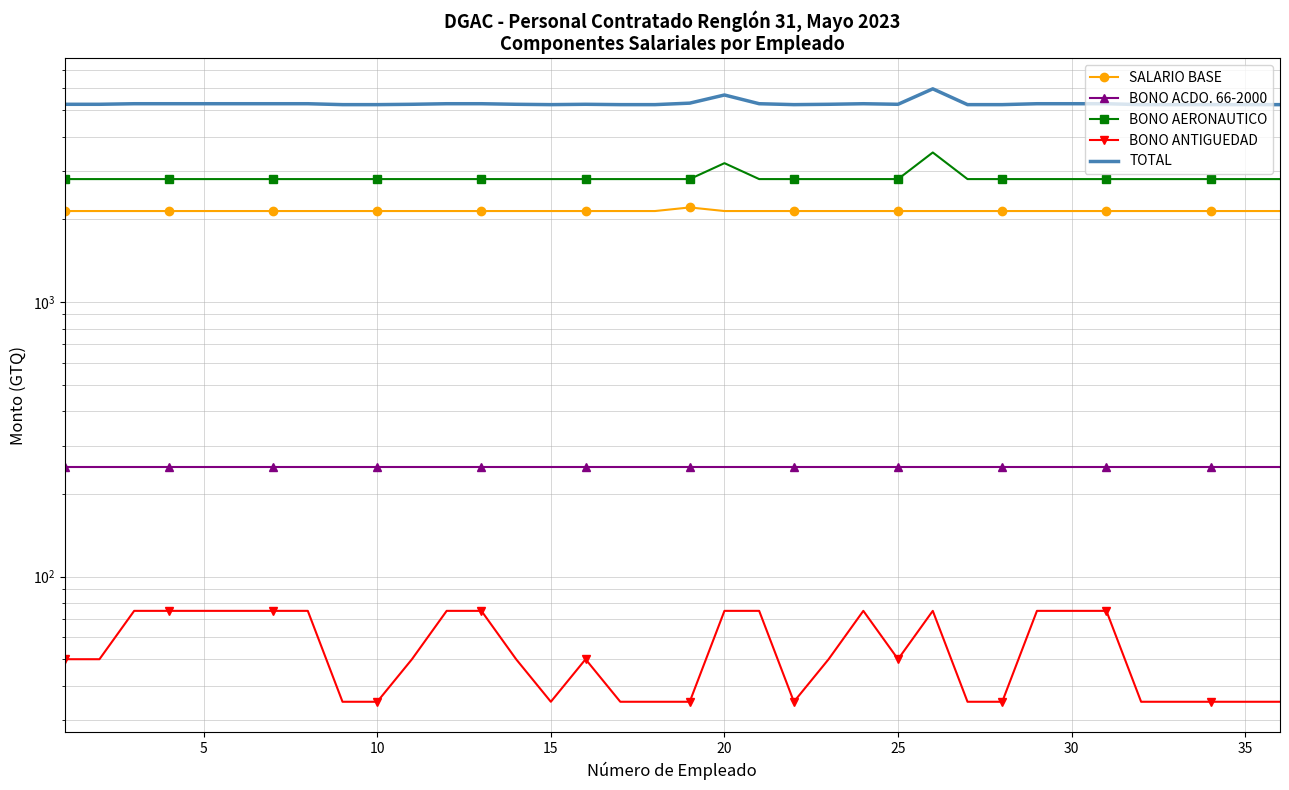

List the series in order of their peak value, lowest first.

BONO ANTIGUEDAD, BONO ACDO. 66-2000, SALARIO BASE, BONO AERONAUTICO, TOTAL